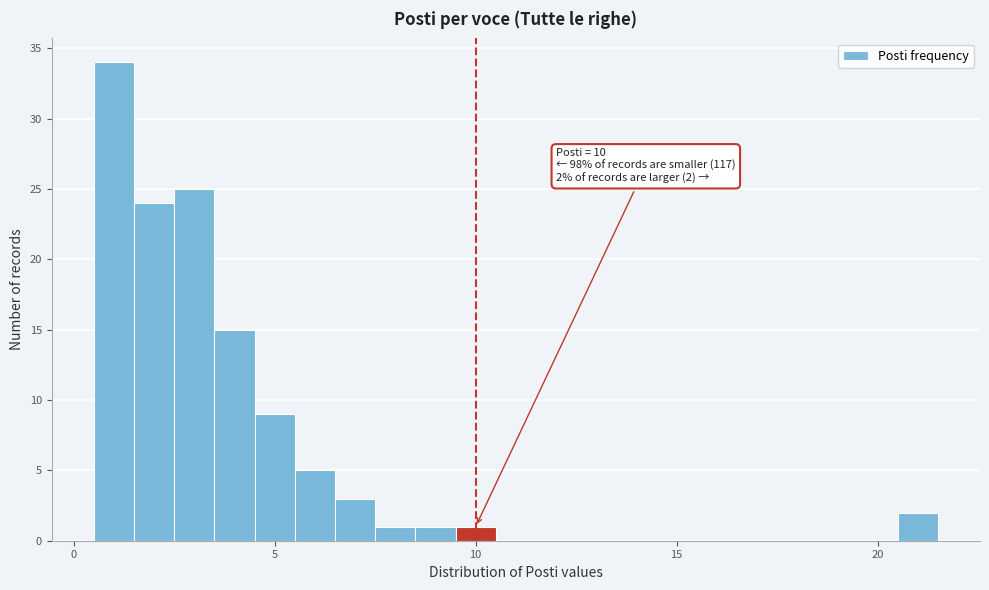

Read against the x-axis, roughly where is the centre of the tallest bar?

1.0